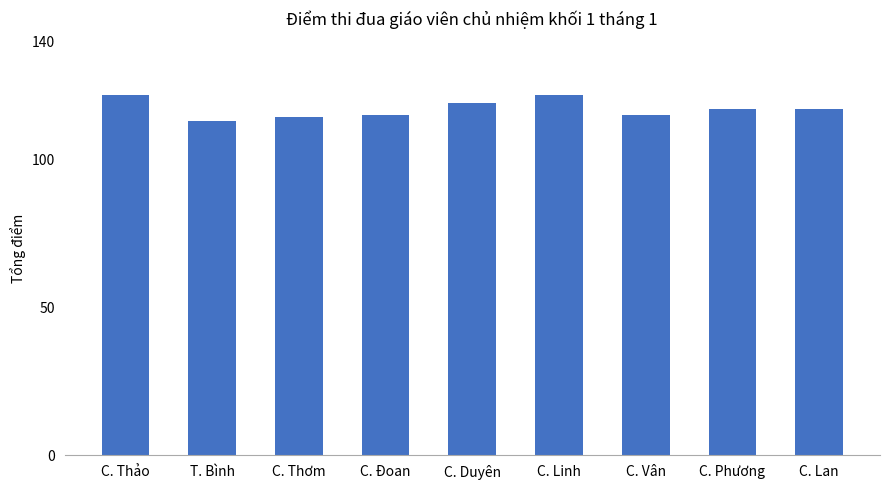

How many values are below 117?

4